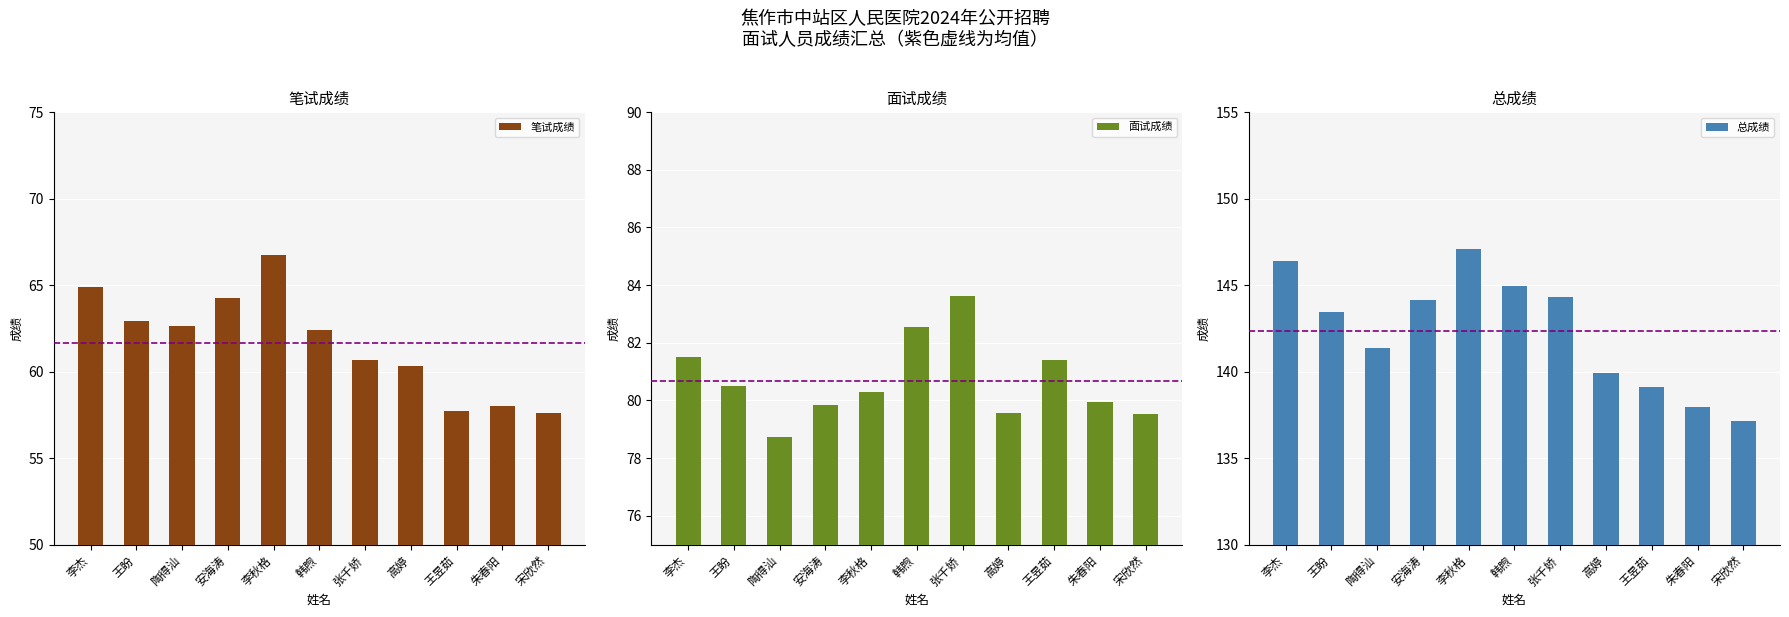

What is the label of the 1st bar from the right?

宋欣然